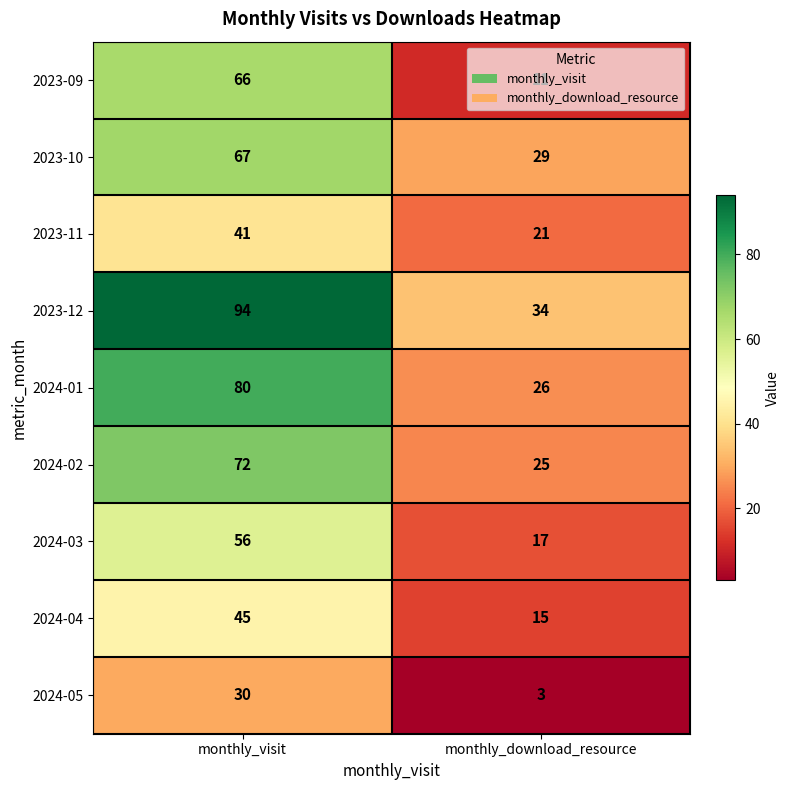

Count the number of data series in this chart.

9